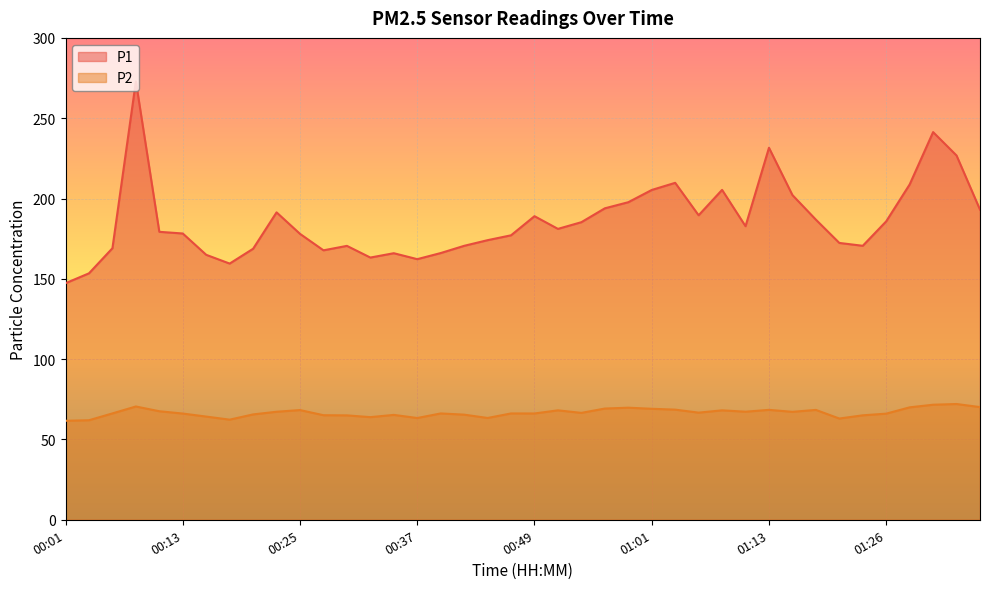

Is the value of P1 at 01:36 greater than the value of P2 at 00:39?

Yes